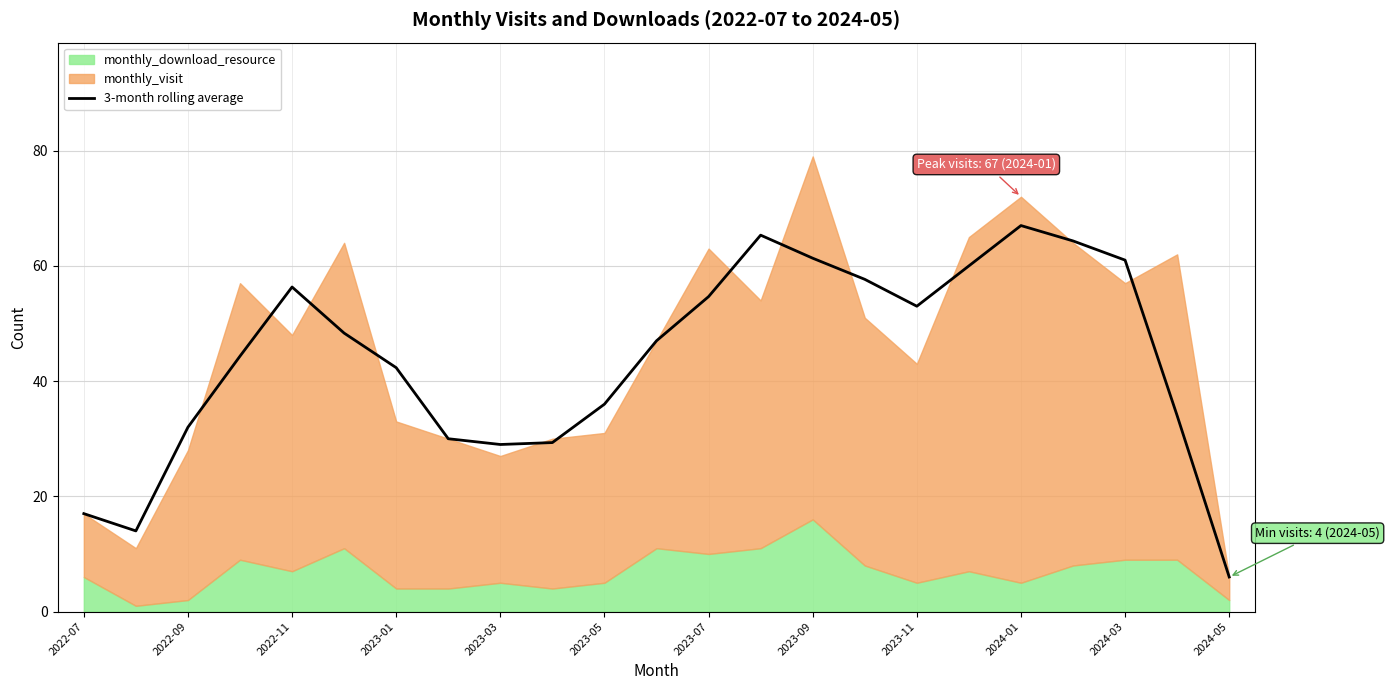

What is the highest value of the 3-month rolling average series?

67.0